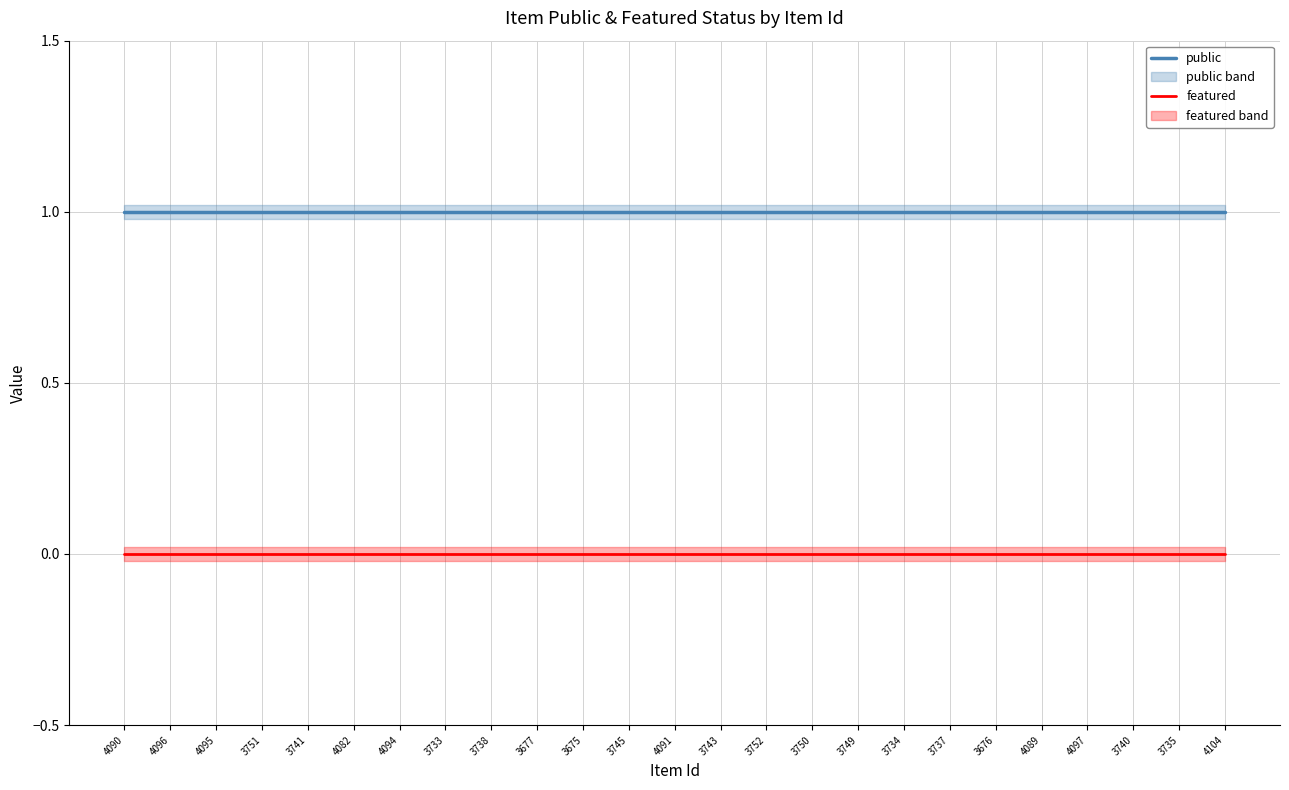

At which category is the sum across all series the highest?

4090